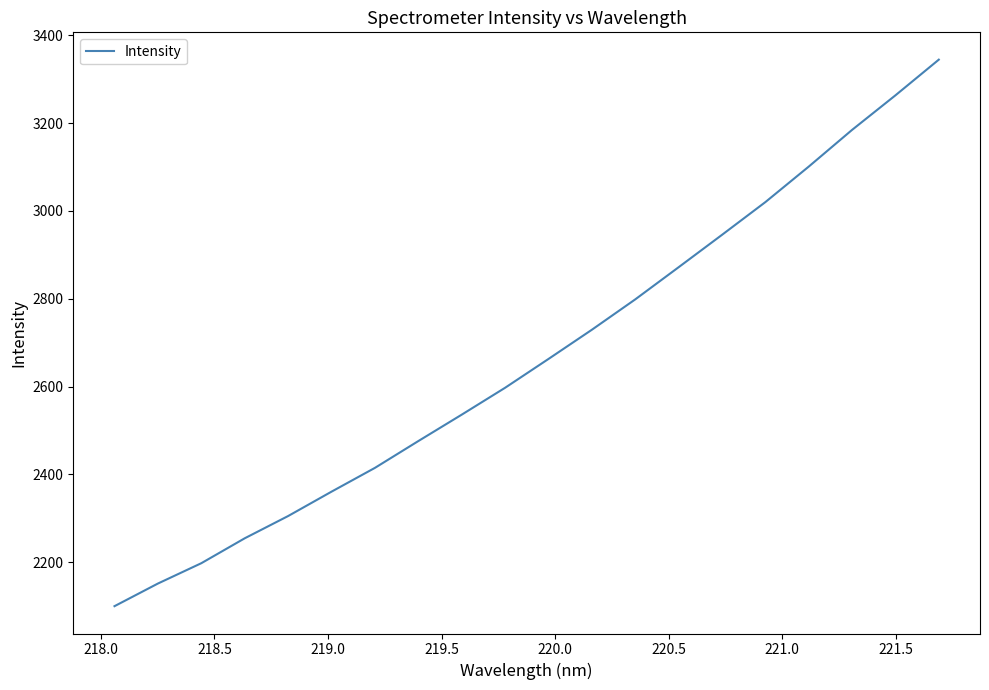

What is the difference between the maximum and minimum values?

1244.3